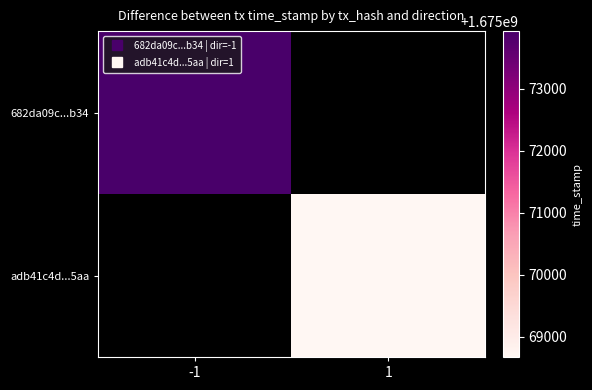

Is it true that adb41c4d...5aa equals 1675068674.0 at 1?

True